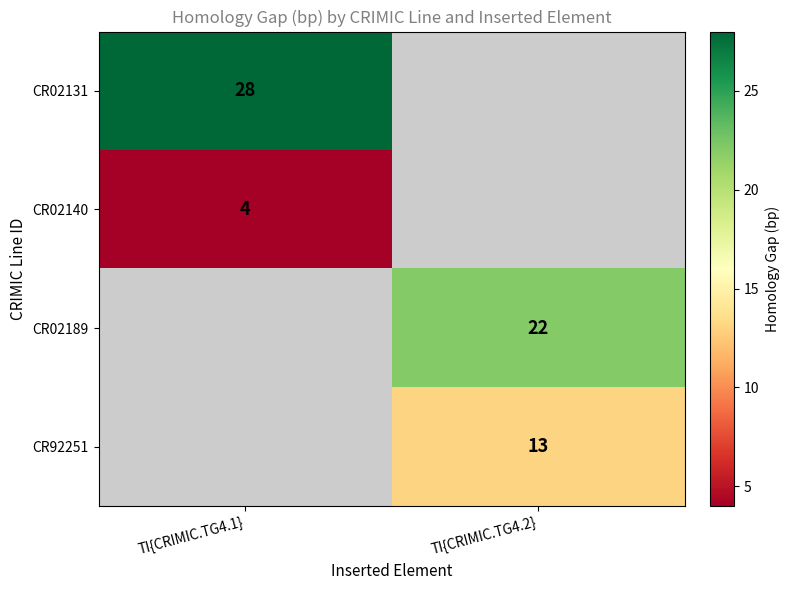

Is it true that CR02140 equals 3 at TI{CRIMIC.TG4.1}?

False